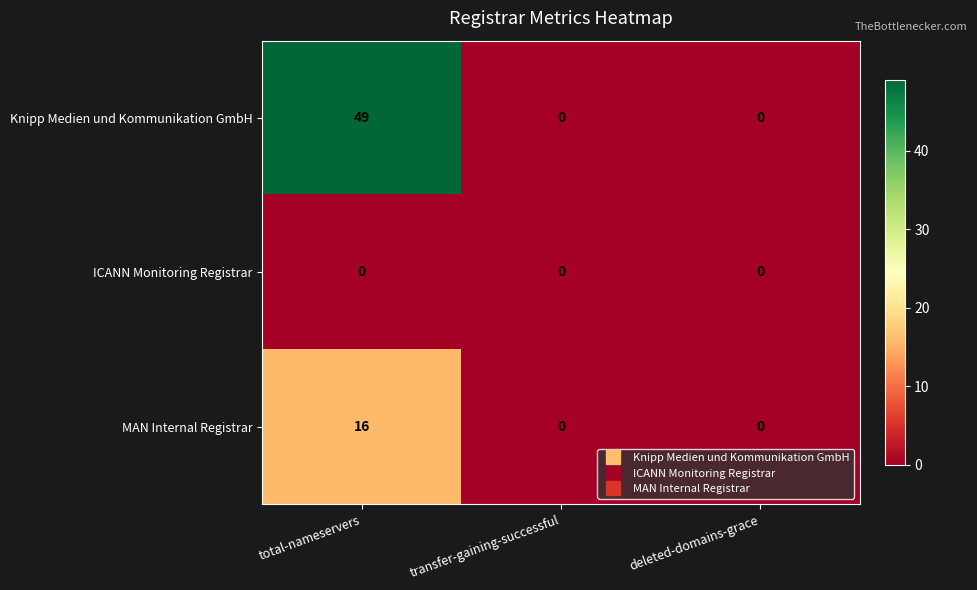

Which series has the largest total across all categories?

Knipp Medien und Kommunikation GmbH